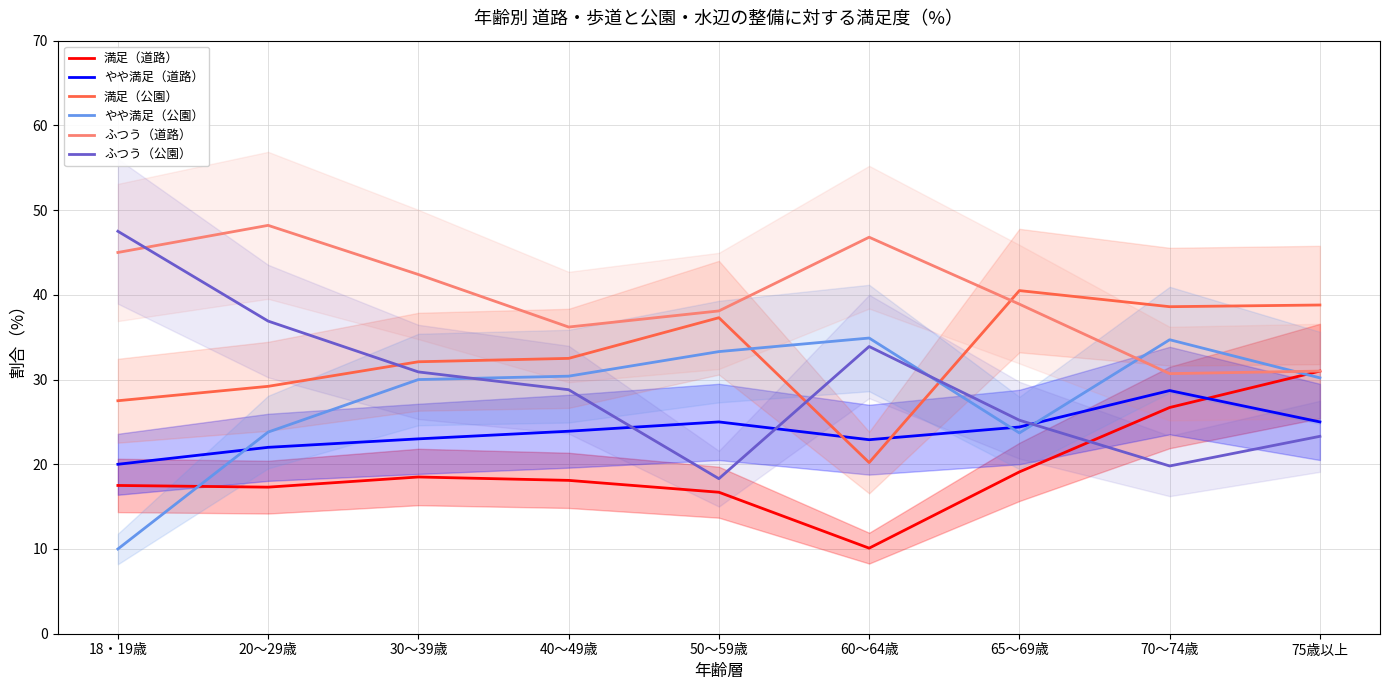

List the labels in order of ふつう（公園） value, largest first.

18・19歳, 20～29歳, 60～64歳, 30～39歳, 40～49歳, 65～69歳, 75歳以上, 70～74歳, 50～59歳